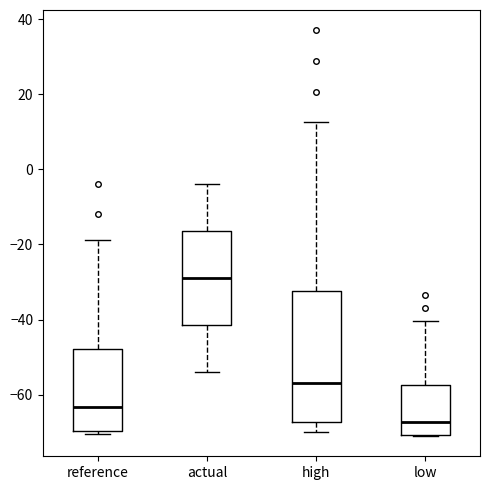

Reading left to right, read every box against the y-axis: the position of its median line, the range the box covers, and the ends of its whiskers. The values are not printed on the chart, so give them approximately, as read against the axis.

reference: median -64, box -70 to -48, whiskers -70 (just below the box's lower edge) to -18
actual: median -28, box -42 to -16, whiskers -54 to -4
high: median -56, box -68 to -32, whiskers -70 to 12
low: median -68, box -70 to -58, whiskers -72 to -40